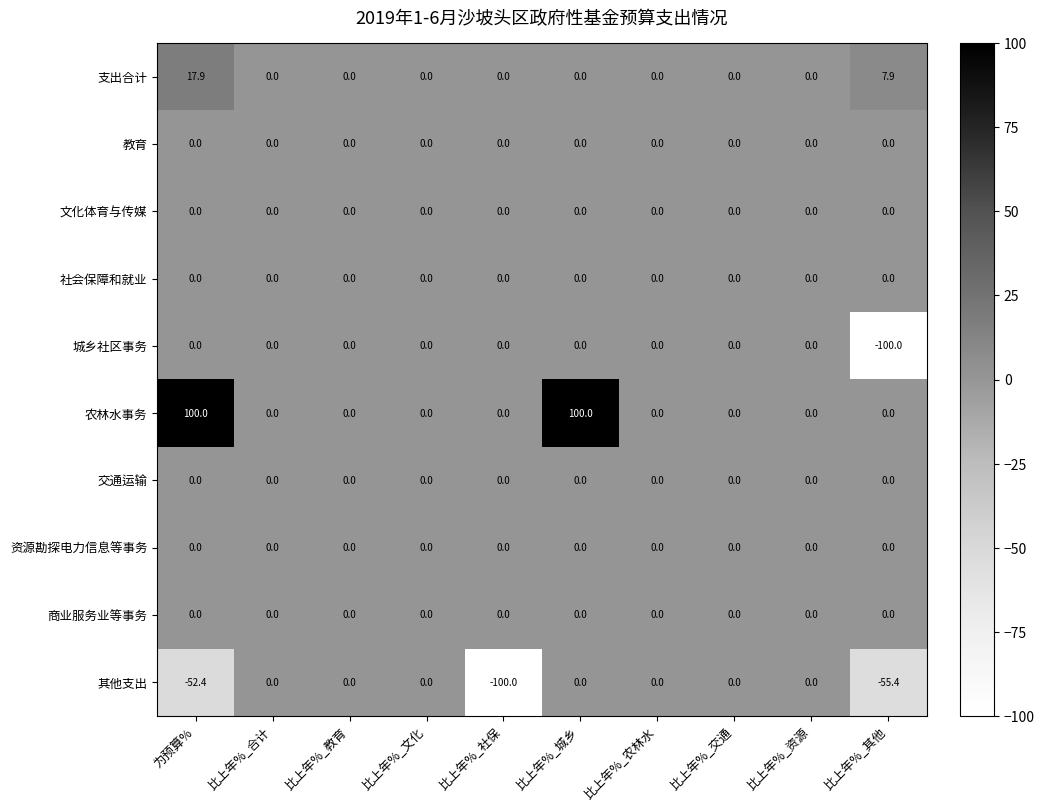

At which category is the sum across all series the highest?

比上年%_城乡